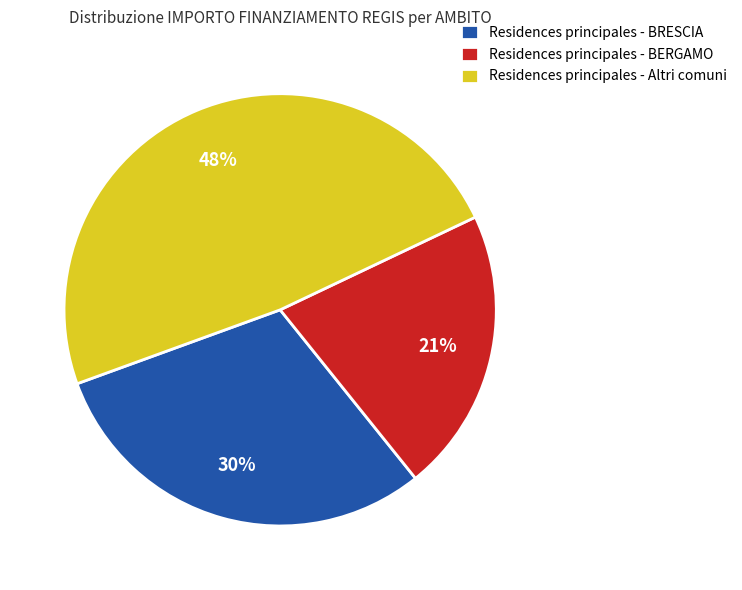

How many segments does this pie chart have?

3